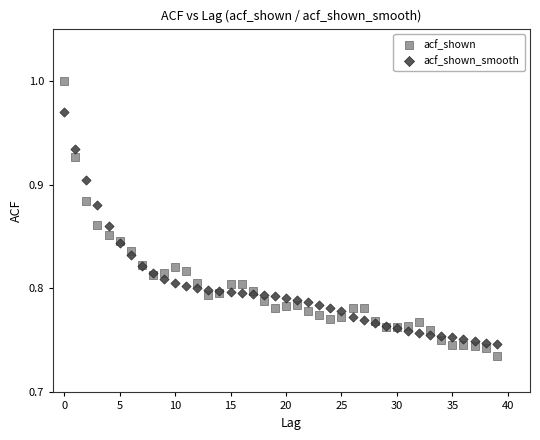

Which series has the widest spread of Y values?

acf_shown